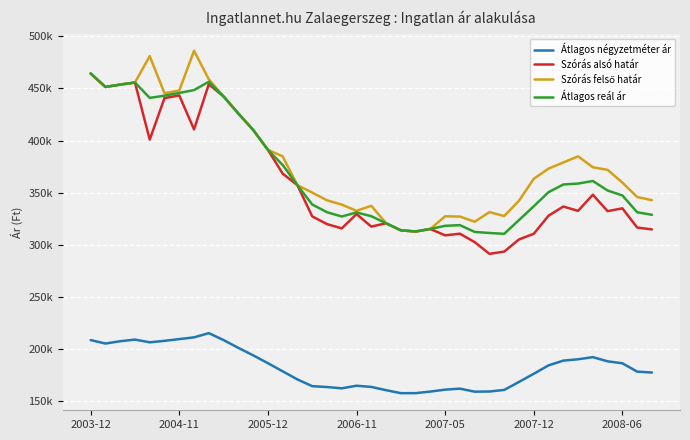

Does the chart have visible grid lines?

Yes